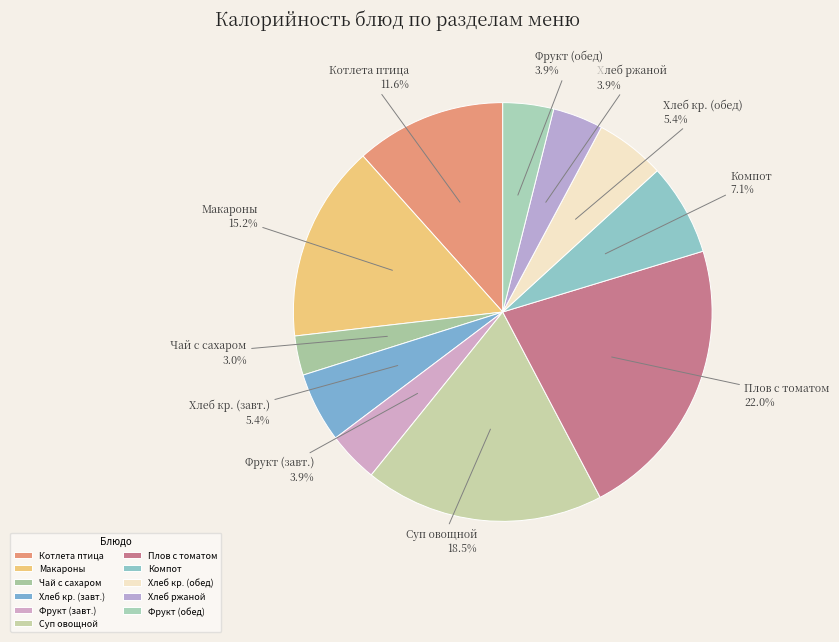

Which slice is the smallest?

Чай с сахаром